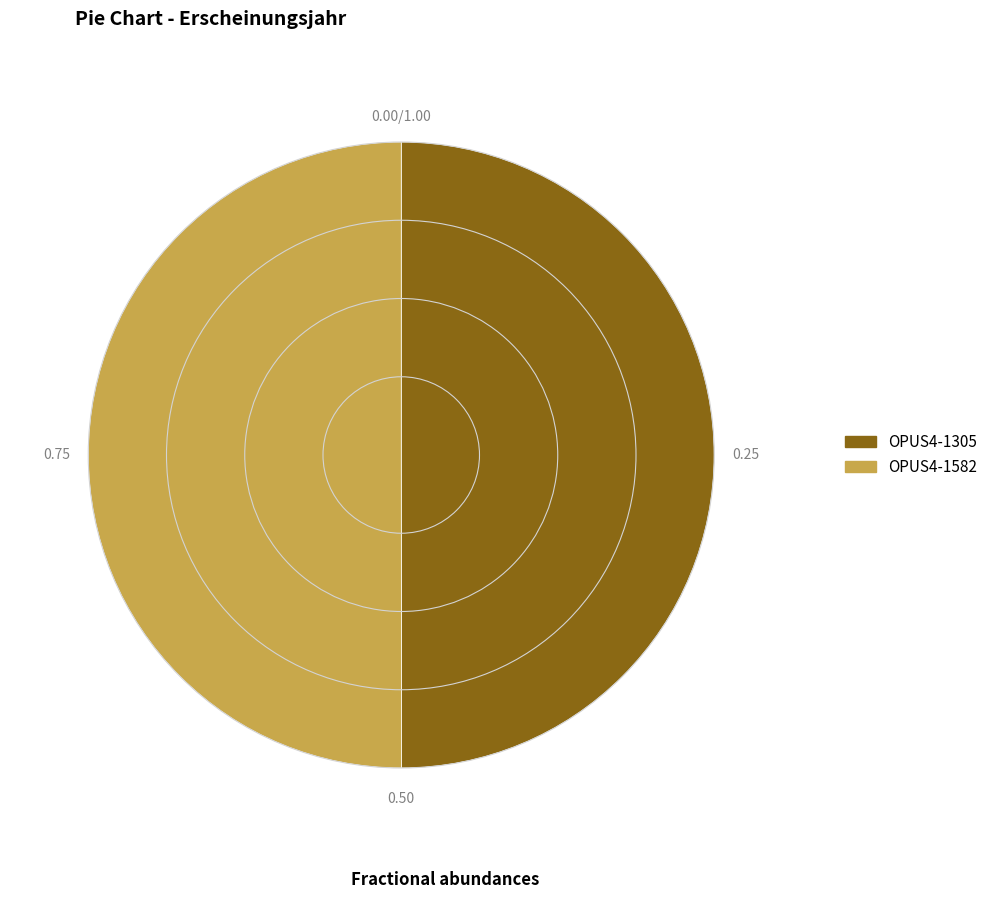

Combined, do OPUS4-1582 and OPUS4-1305 account for over 50%?

Yes